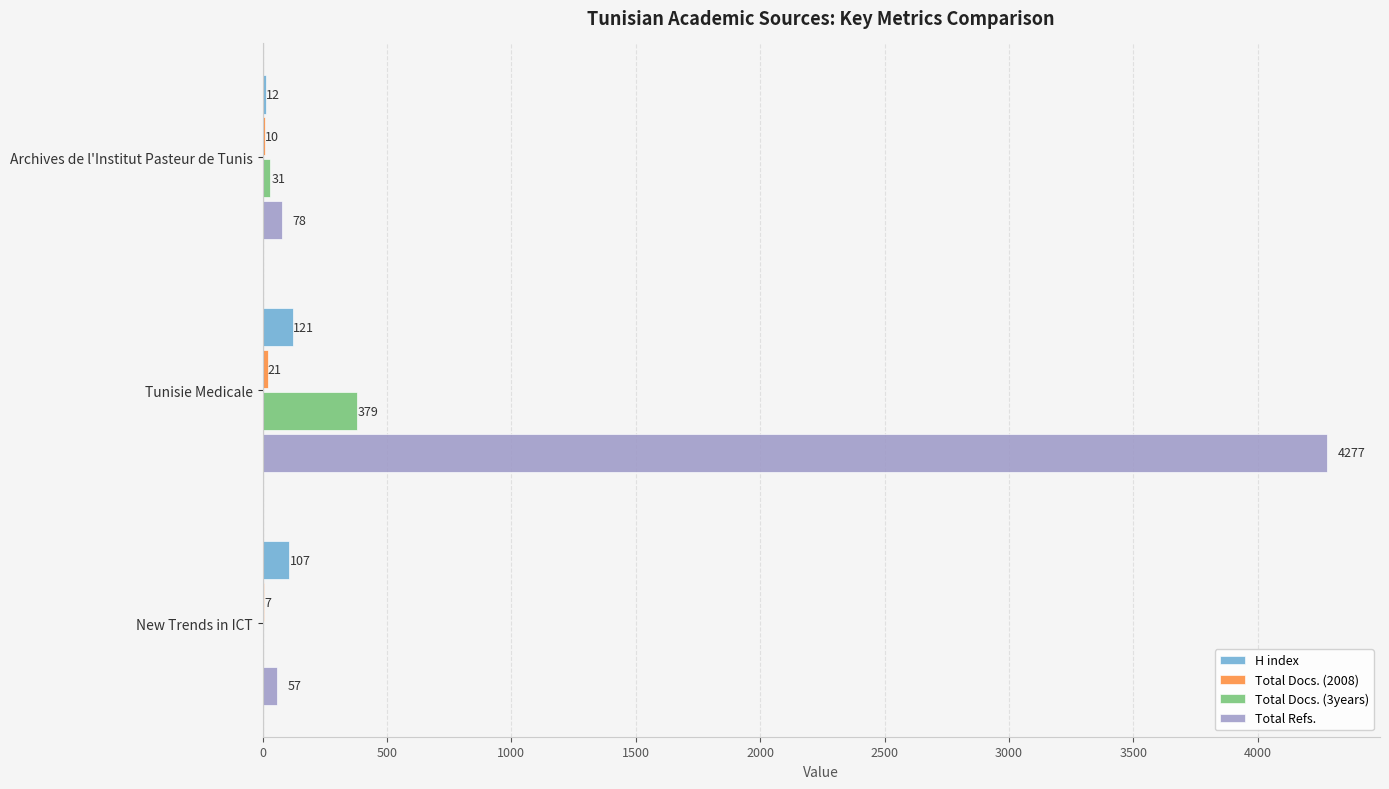

At which category is the sum across all series the highest?

Tunisie Medicale